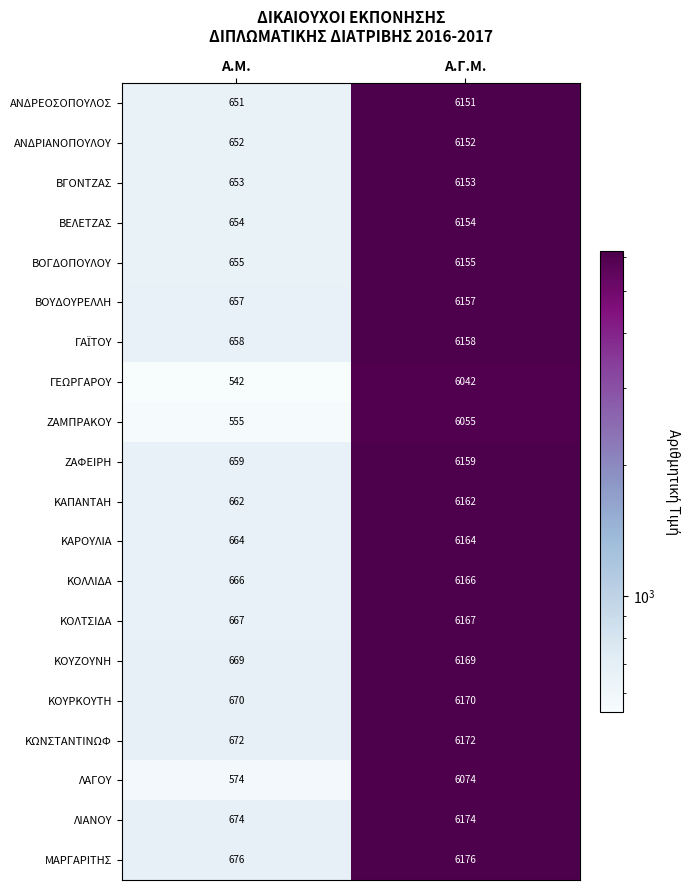

What is the sum of the ΒΟΥΔΟΥΡΕΛΛΗ values at Α.Μ. and Α.Γ.Μ.?

6814